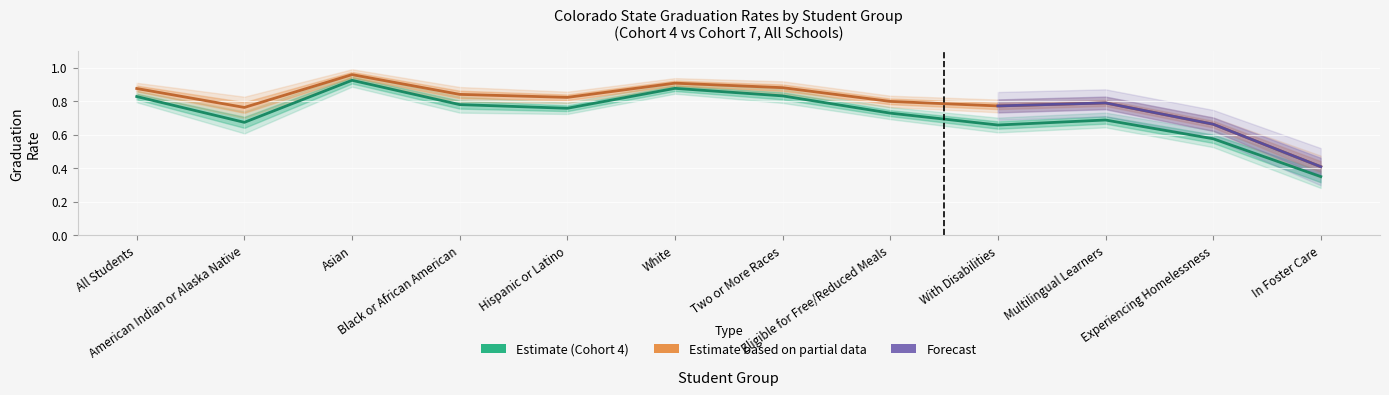

What is the label of the 2nd point from the right?

Experiencing Homelessness